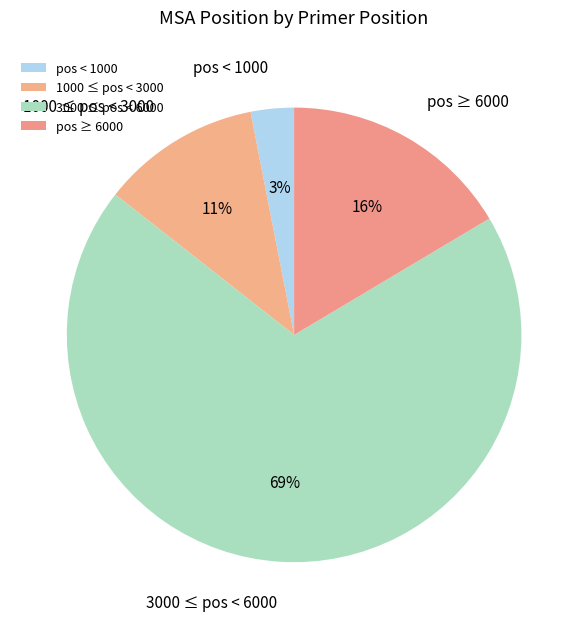

Count the number of slices in the pie.

4